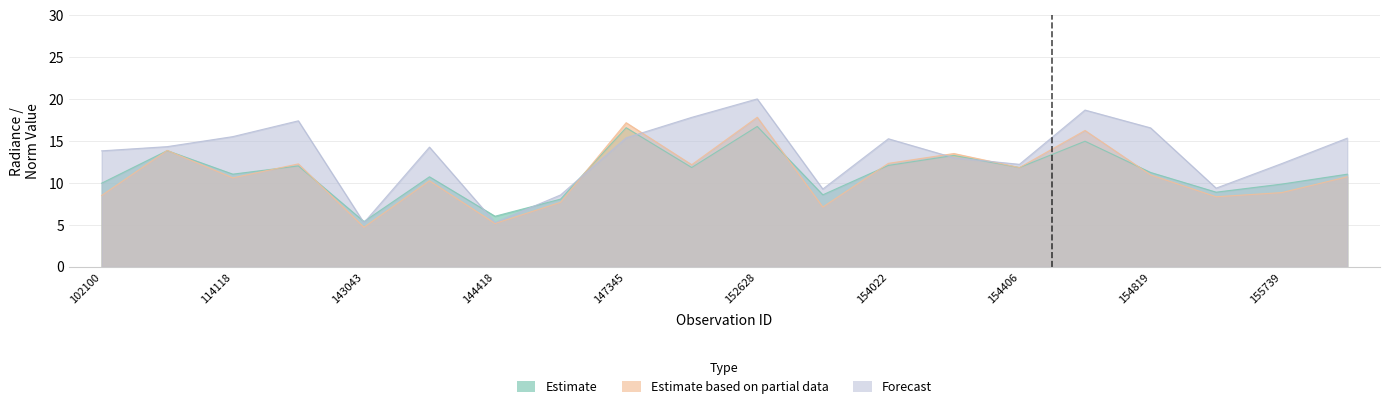

What is the value of the rade9_aggzone_norm point at the 18th from the left?

8.9